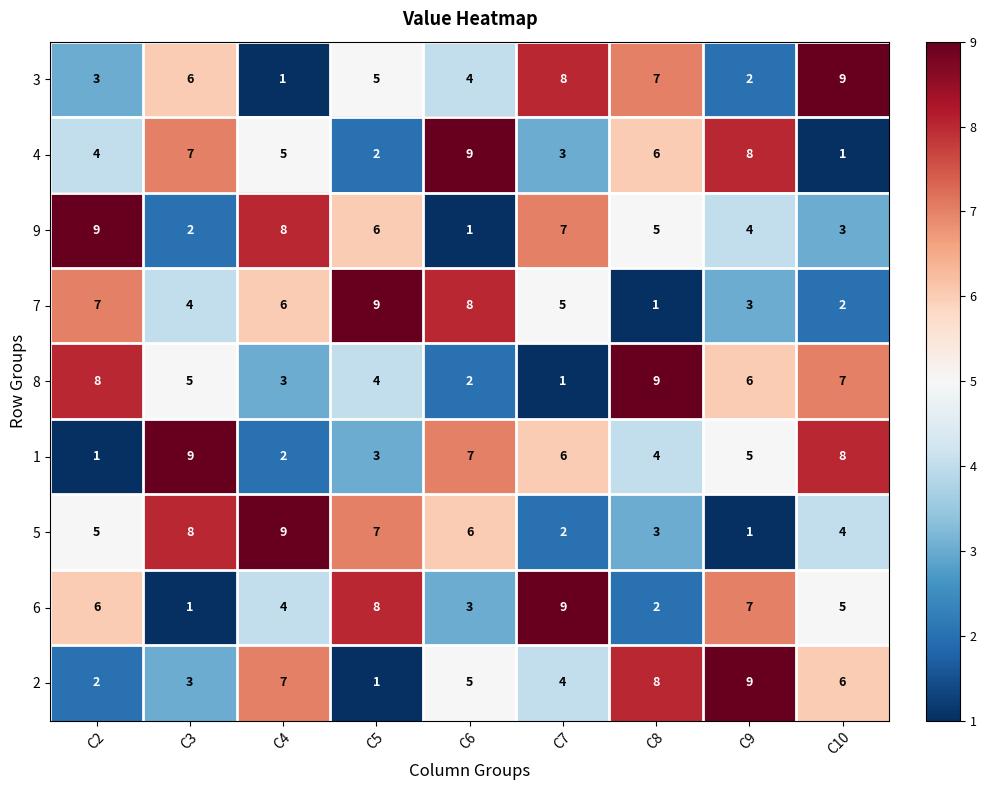

What is the approximate value of 8 at C5?

4